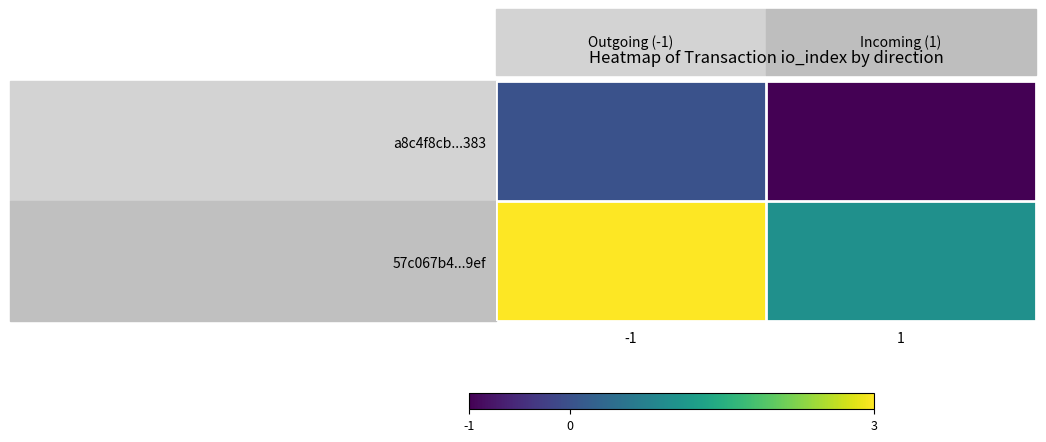

Reading right to left, what are all the values shown in this chart?

a8c4f8cb...383: 1=-1	-1=0
57c067b4...9ef: 1=1	-1=3